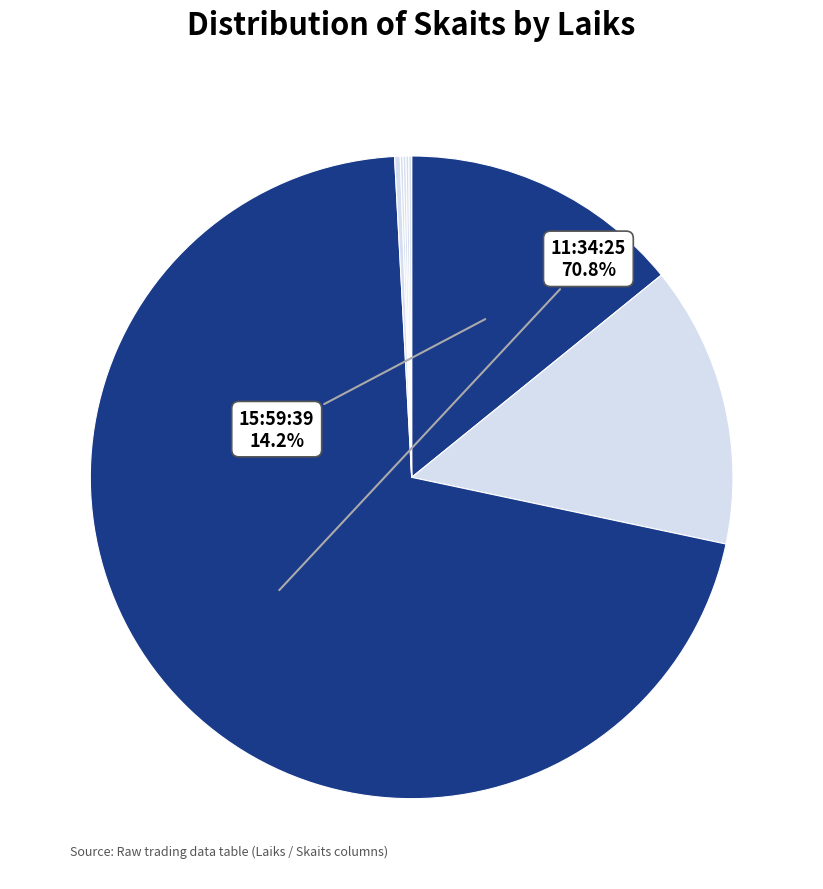

Which category accounts for the majority?

11:34:25